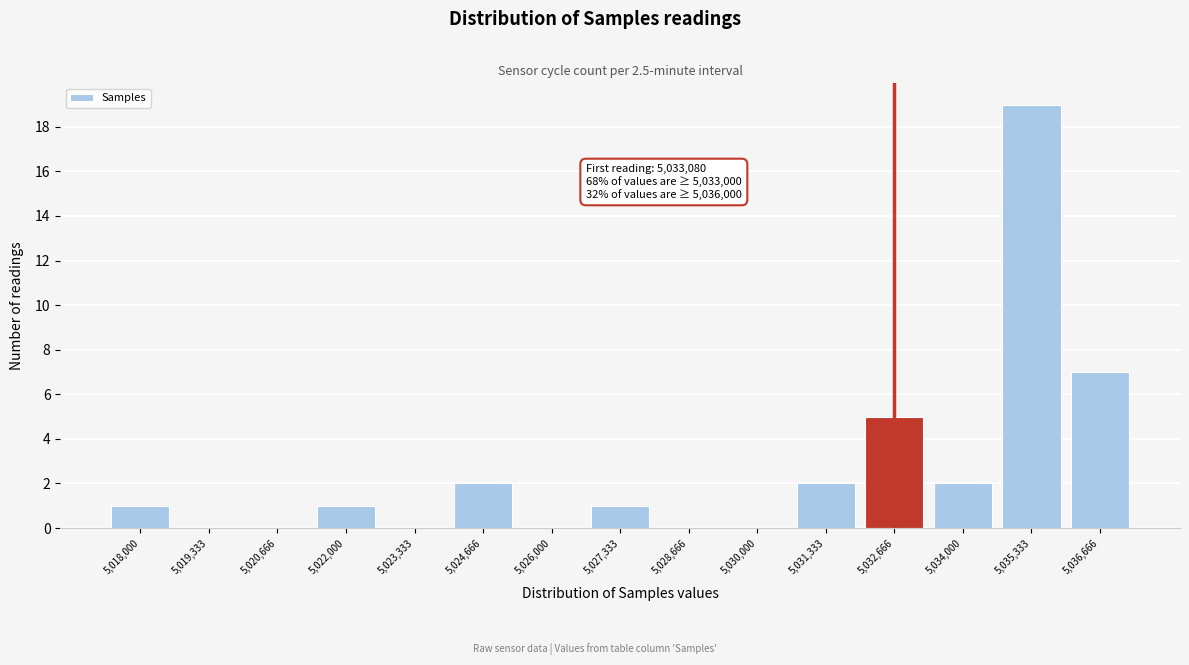

Reading right to left, what are all the values shown in this chart?

5,036,666=7	5,035,333=19	5,034,000=2	5,032,666=5	5,031,333=2	5,030,000=0	5,028,666=0	5,027,333=1	5,026,000=0	5,024,666=2	5,023,333=0	5,022,000=1	5,020,666=0	5,019,333=0	5,018,000=1